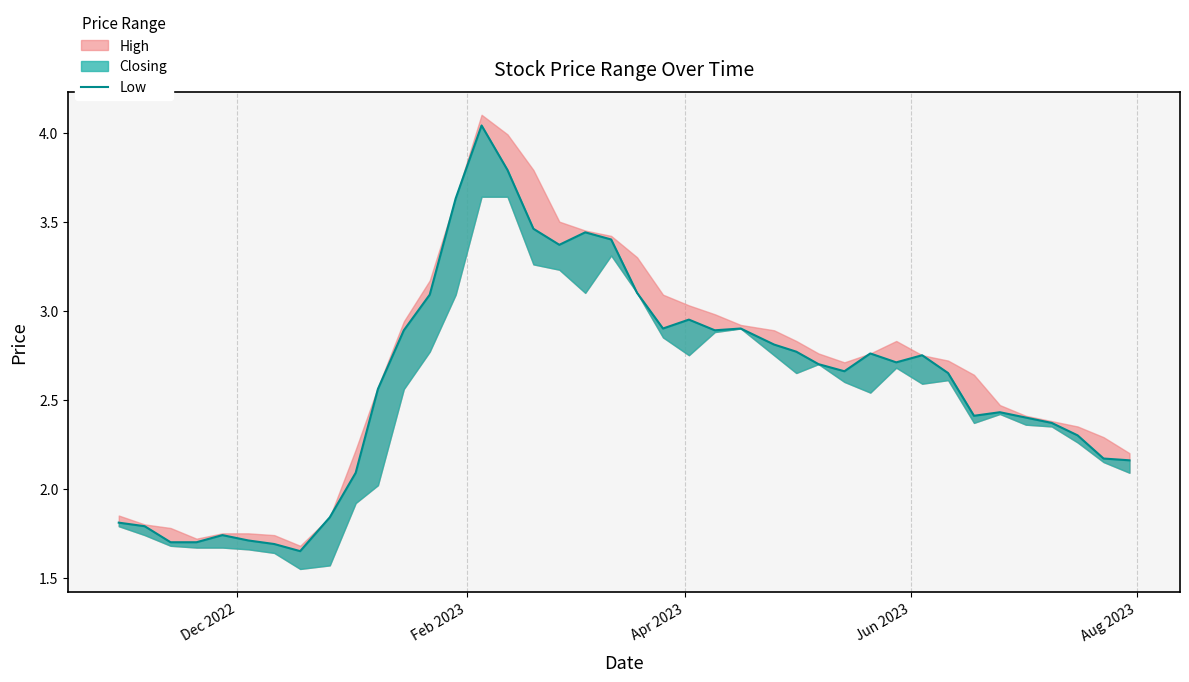

How many data points are above 2?

31